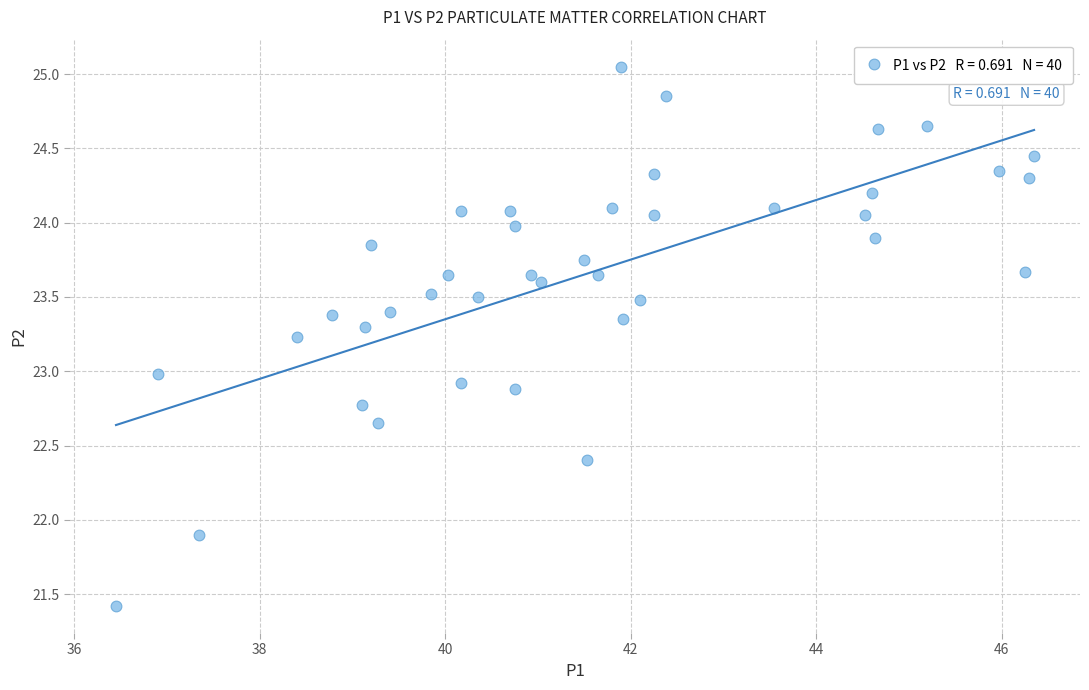

What is the range of Y values (max minus min)?

3.6